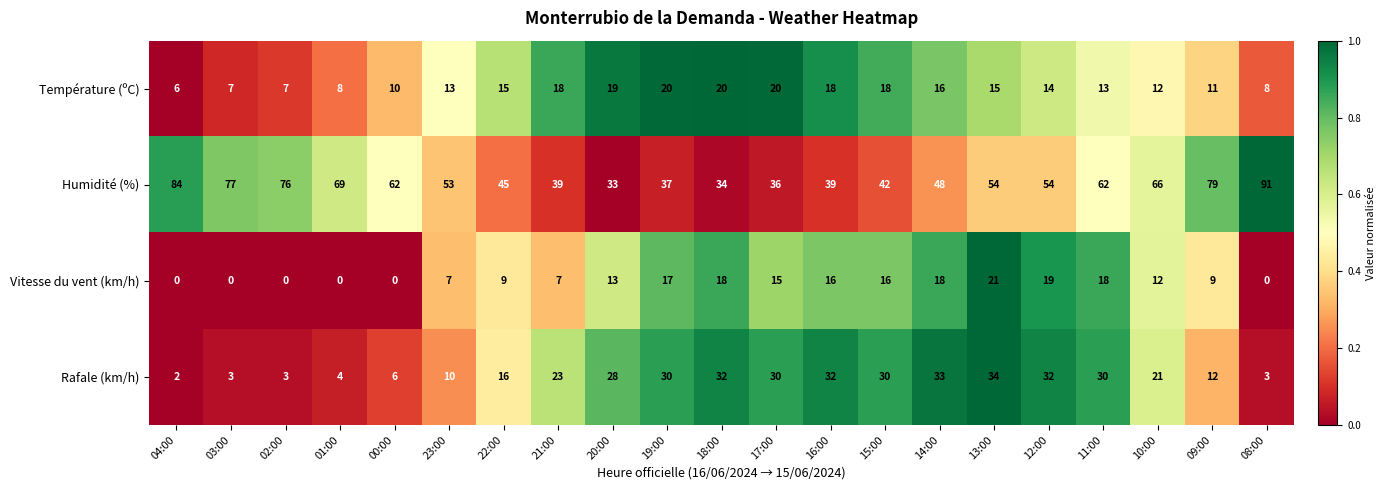

How many categories are shown in the chart?

21